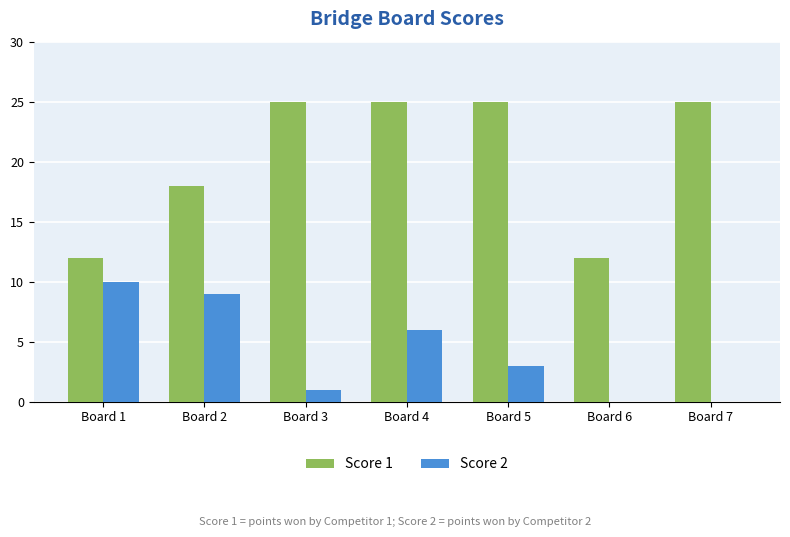

True or false: Score 2 has a value of 3 at Board 5.

True